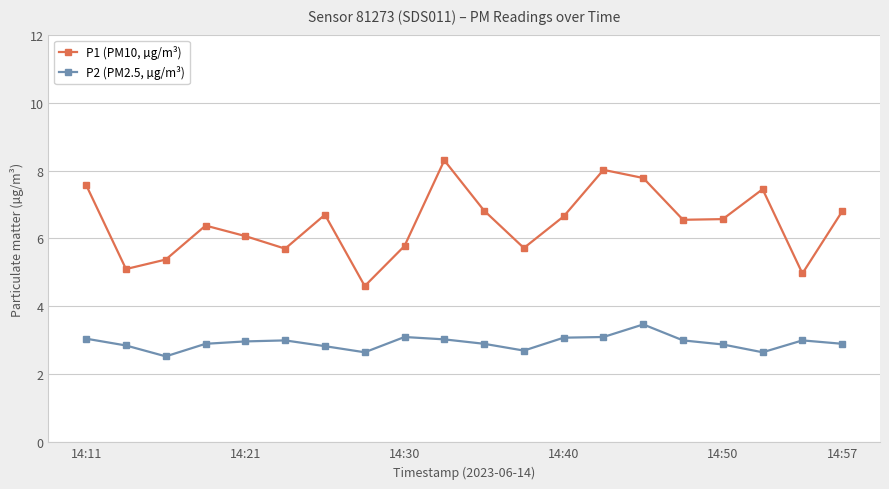

What is the highest value of the P1 (PM10, µg/m³) series?

8.3